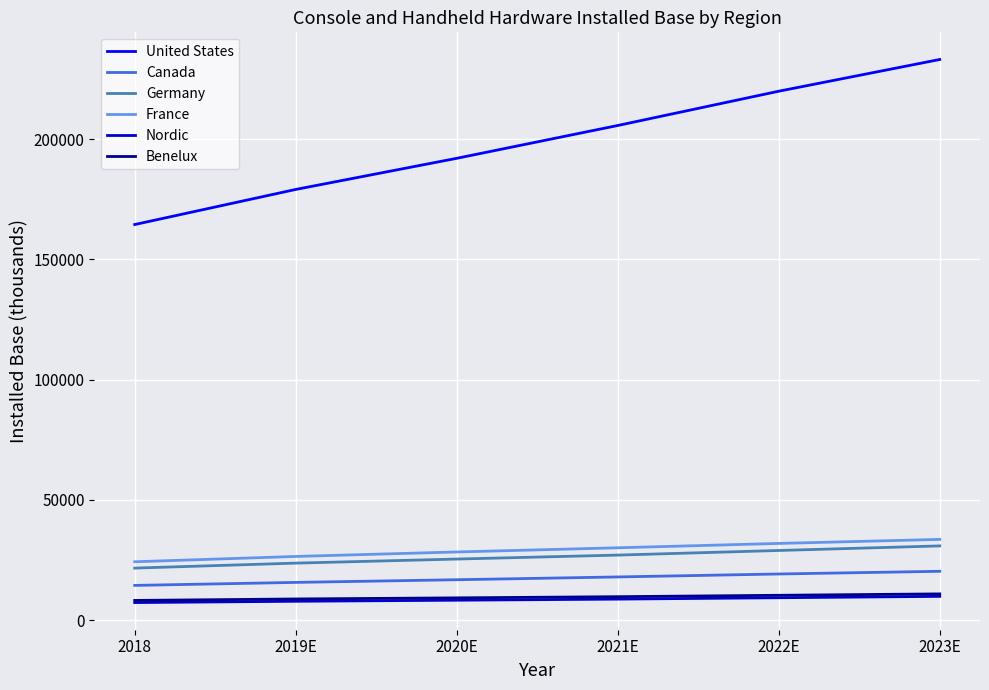

At which category is the sum across all series the highest?

2023E